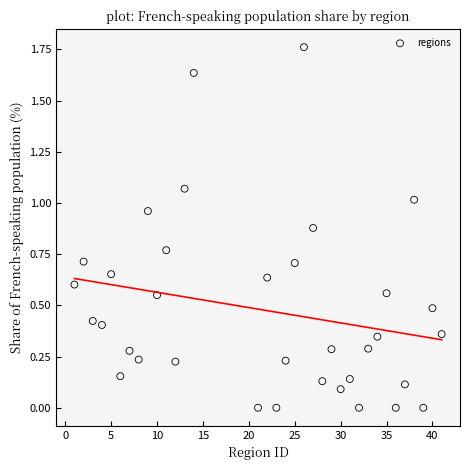

What is the range of X values (max minus min)?

40.0